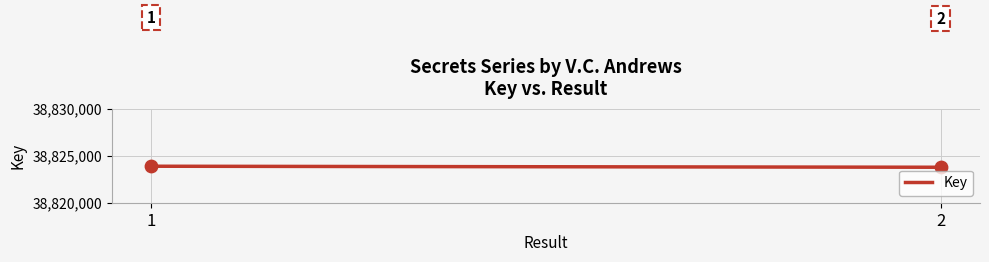

What is the range of Y values (max minus min)?

109